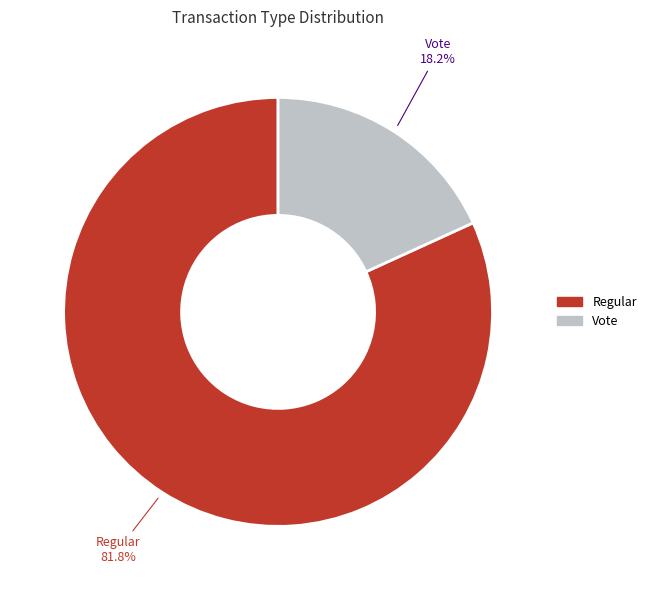

What percentage is the Vote slice, to the nearest percent?

18%